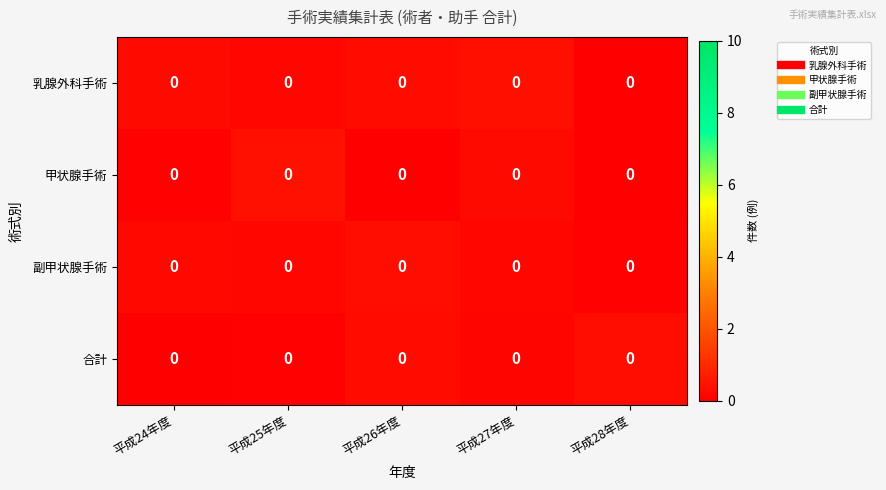

Which category has the lowest value across all series?

平成24年度